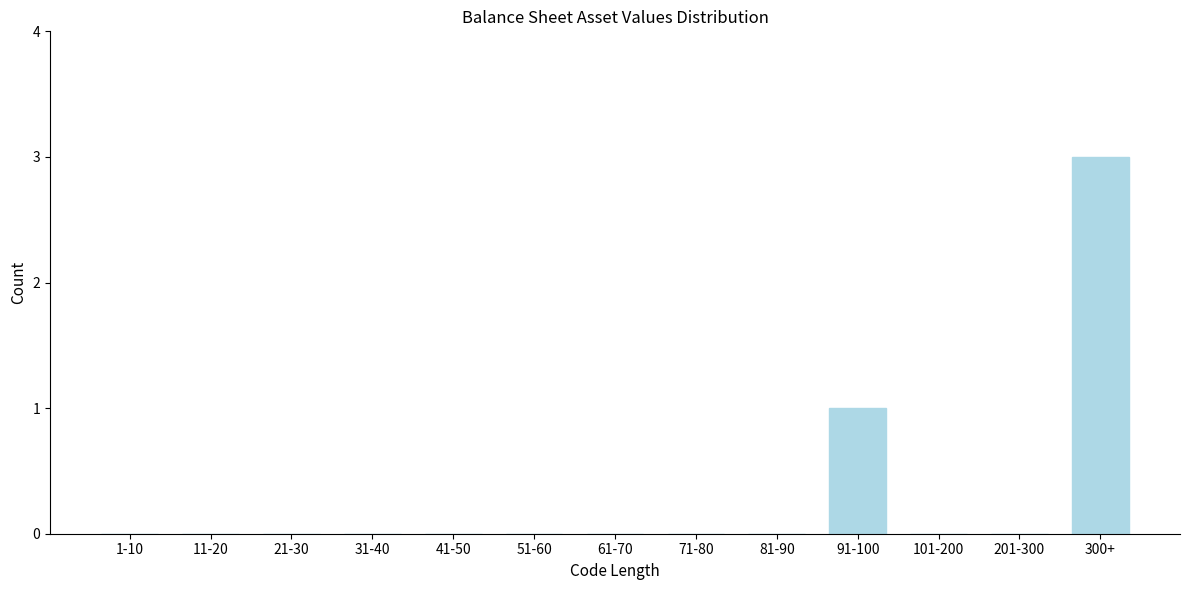

Reading left to right, what are all the values shown in this chart?

1-10=0	11-20=0	21-30=0	31-40=0	41-50=0	51-60=0	61-70=0	71-80=0	81-90=0	91-100=1	101-200=0	201-300=0	300+=3